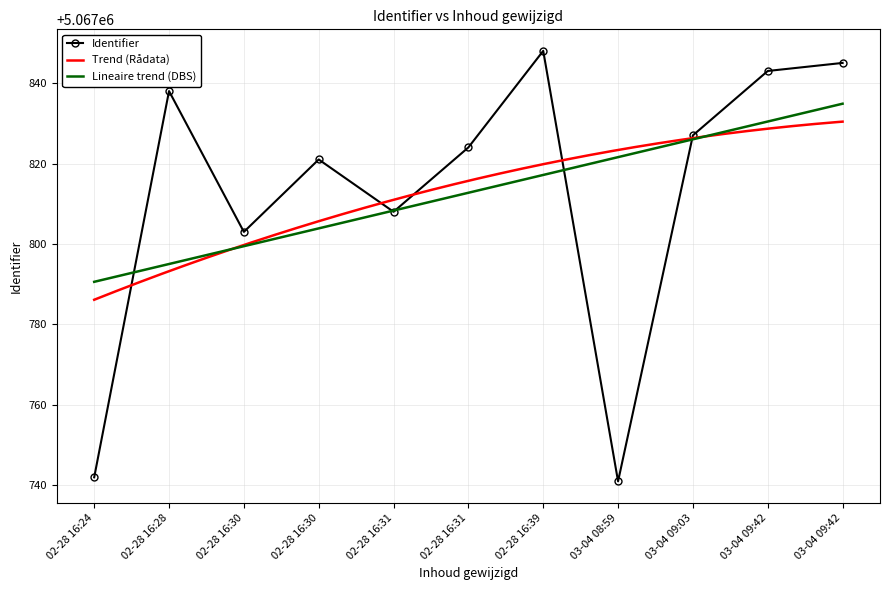

What is the difference between the maximum and minimum values?

107